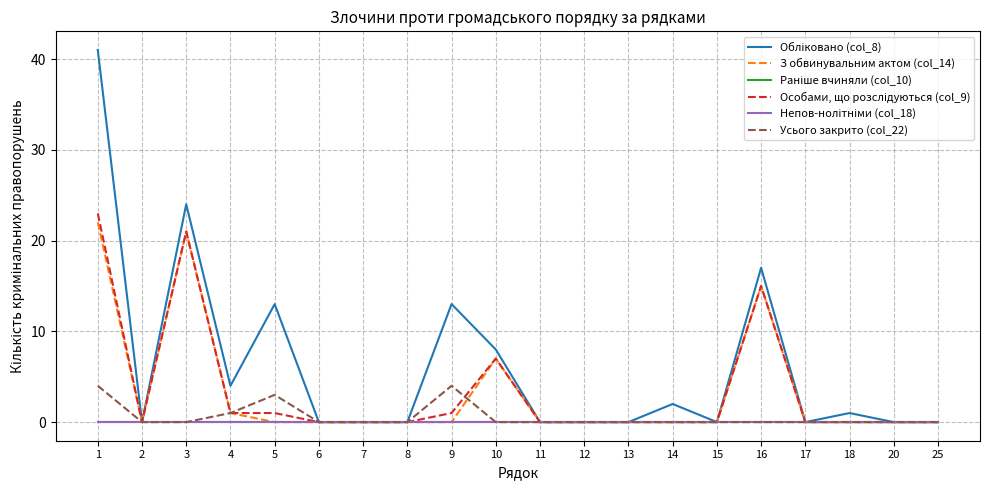

The Особами, що розслідуються (col_9) series shows 0 at 7. True or false?

True